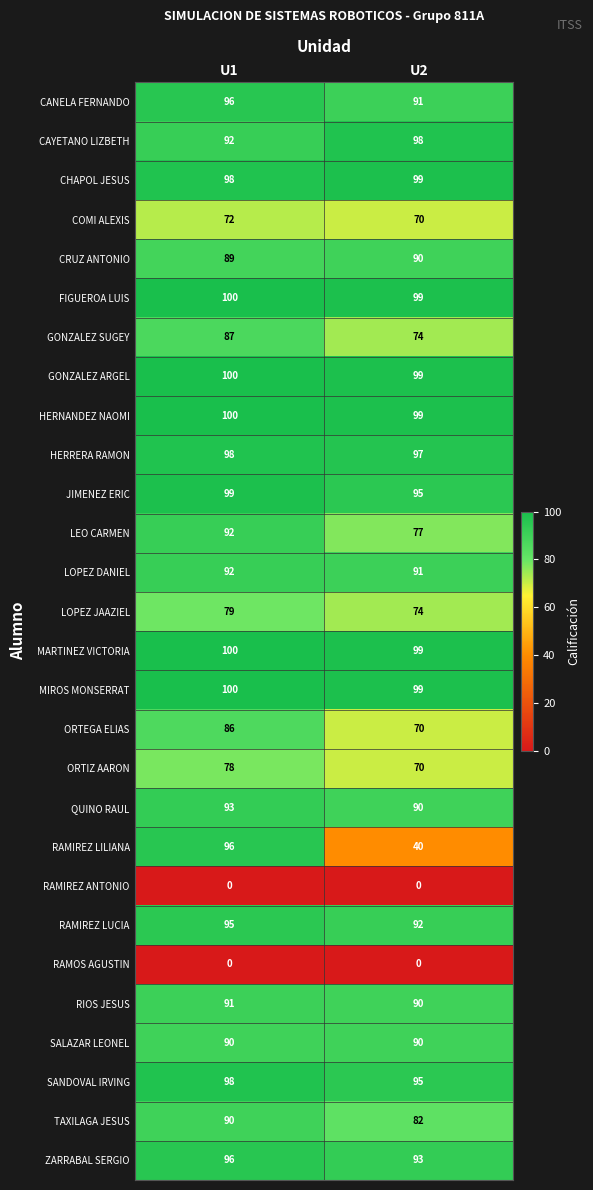

Which series changed the most between U1 and U2?

RAMIREZ LILIANA